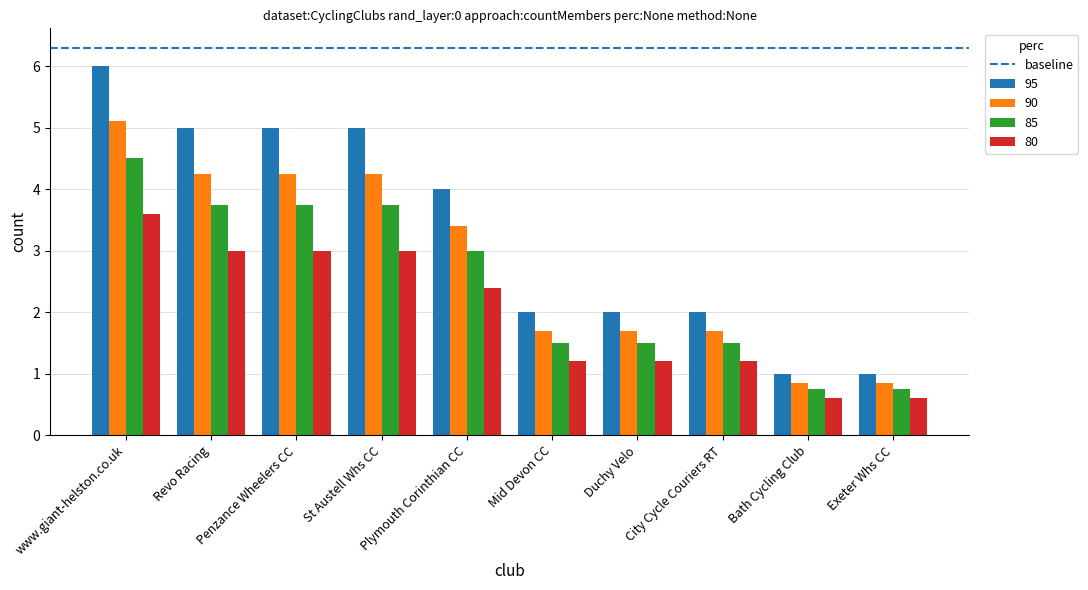

How many data points does each series have?

10